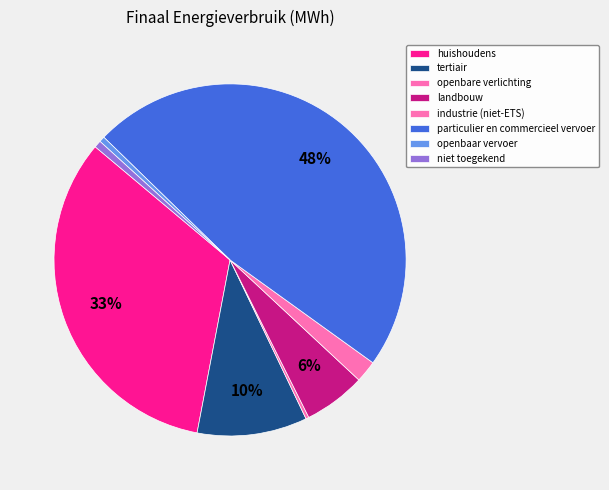

Count the number of slices in the pie.

8